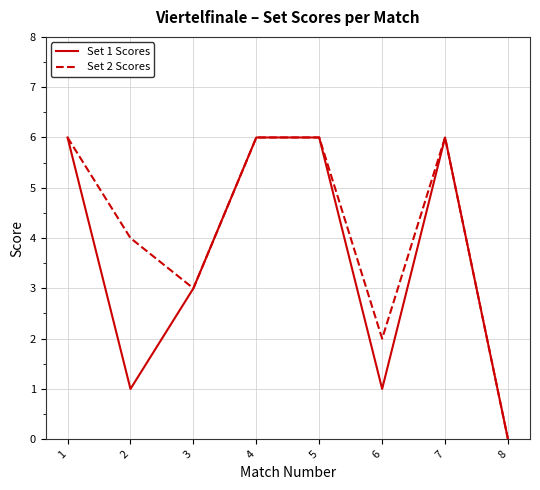

Between 3 and 6, which series saw the biggest shift?

Set 1 Scores